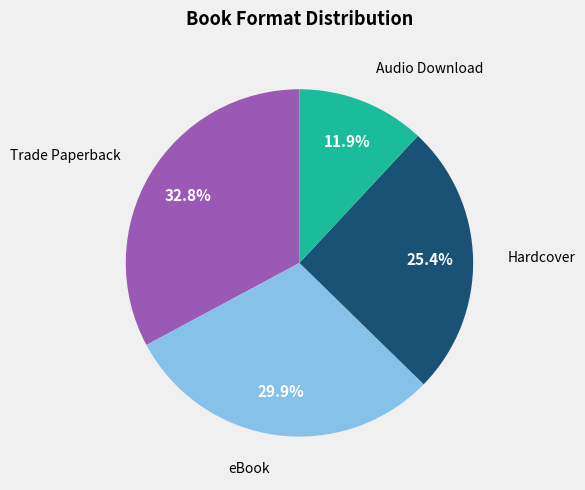

Is there any slice that represents more than half of the pie?

No